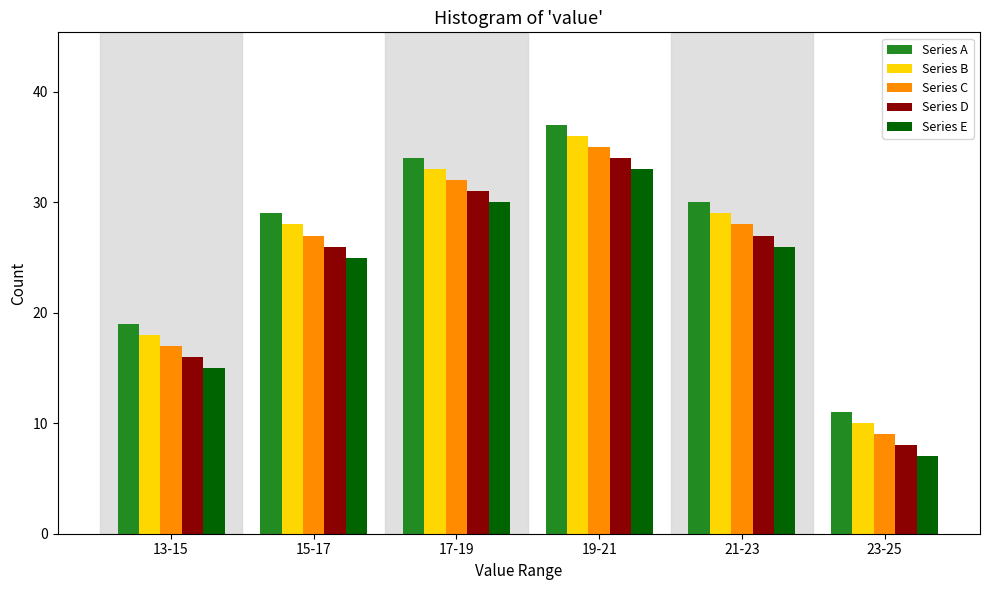

Reading right to left, transcribe all the data shown in this chart.

Series A: 11	30	37	34	29	19
Series B: 10	29	36	33	28	18
Series C: 9	28	35	32	27	17
Series D: 8	27	34	31	26	16
Series E: 7	26	33	30	25	15